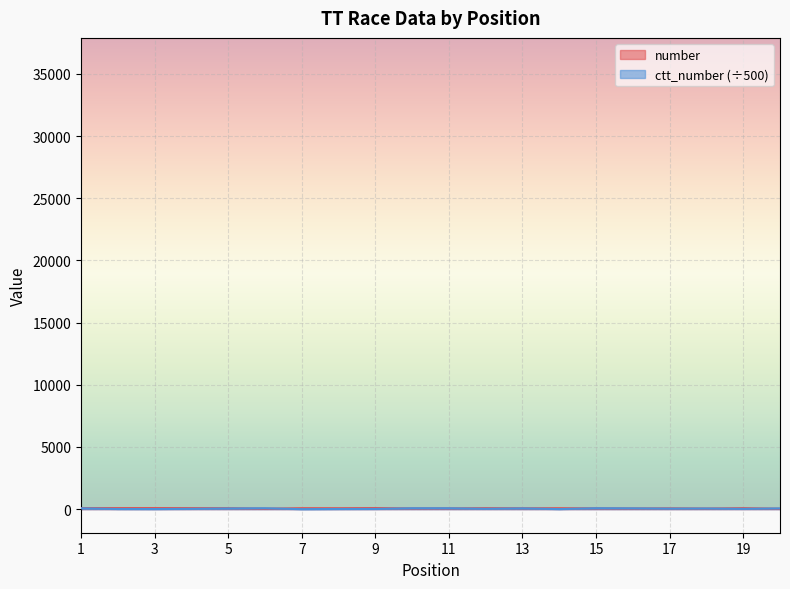

How many data points in number are less than 76?

10